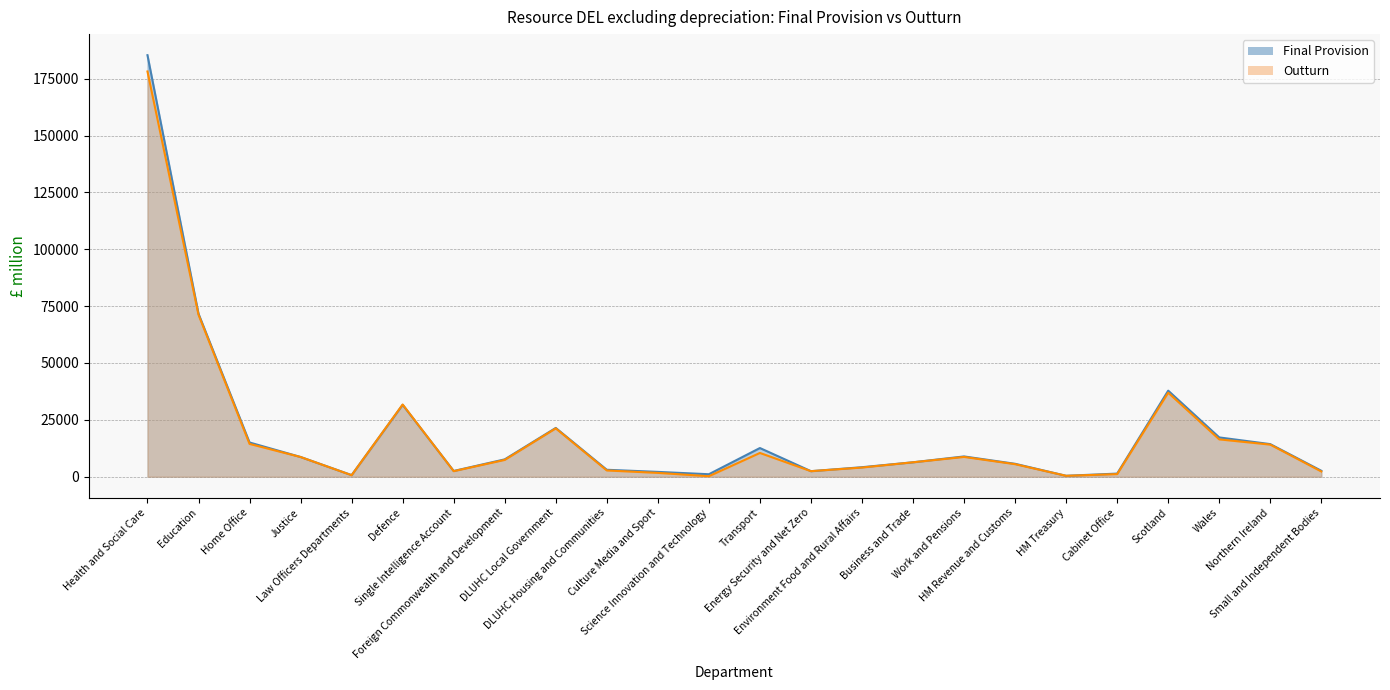

Is the value of Final Provision at DLUHC Local Government greater than the value of Outturn at Health and Social Care?

No